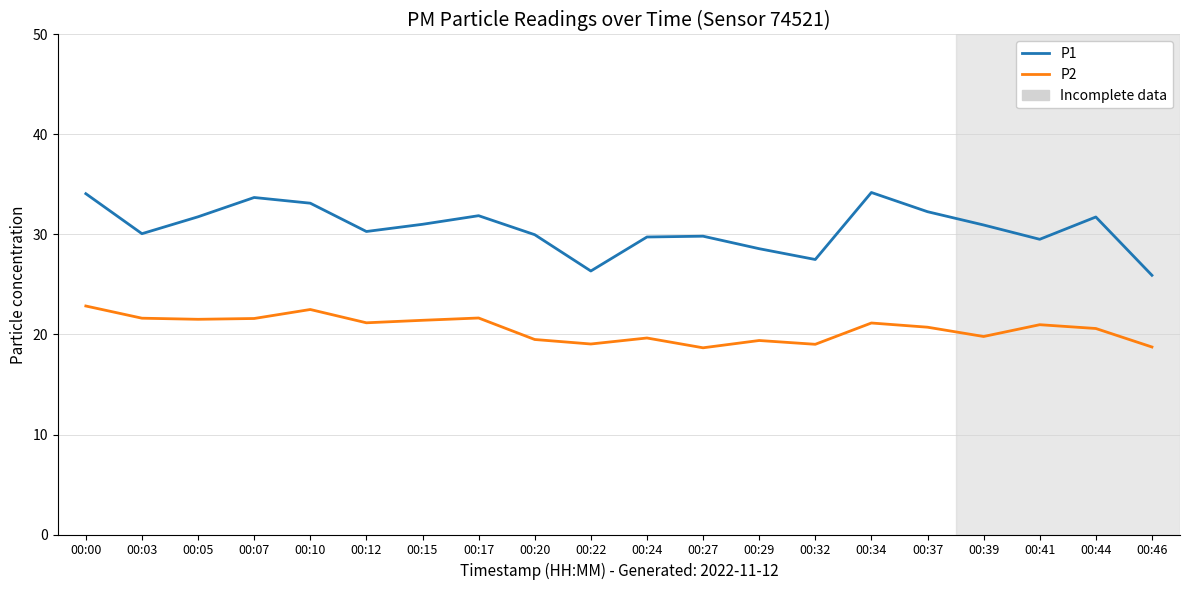

At which category is the sum across all series the highest?

00:00